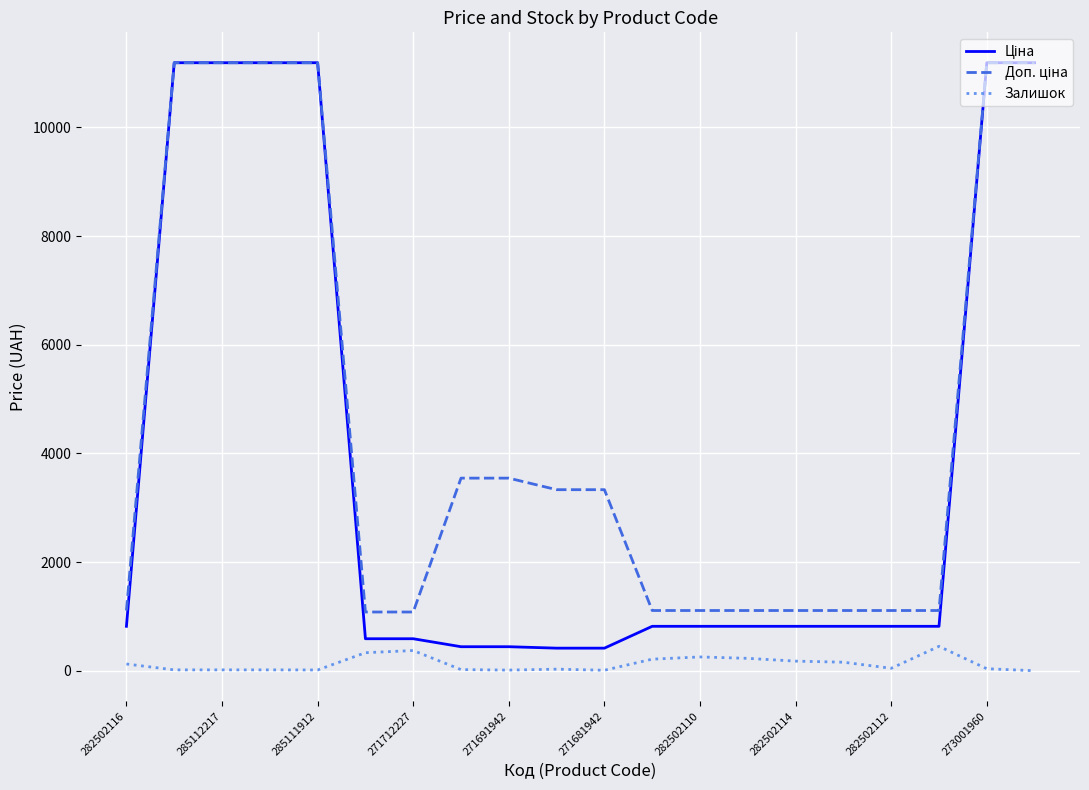

Rank the series by their maximum value, from lowest to highest.

Залишок, Ціна, Доп. ціна